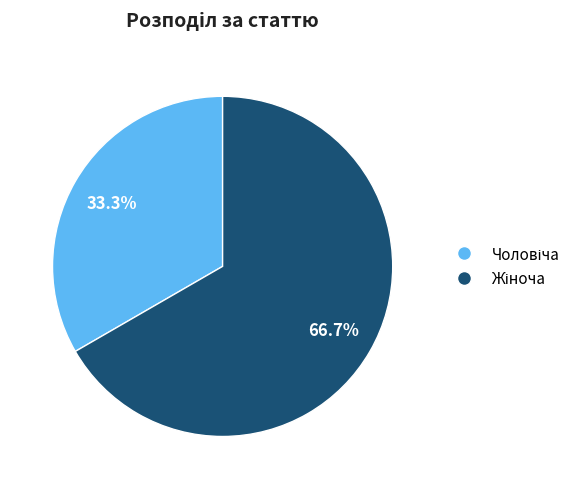

Is there a majority slice in this chart?

Yes